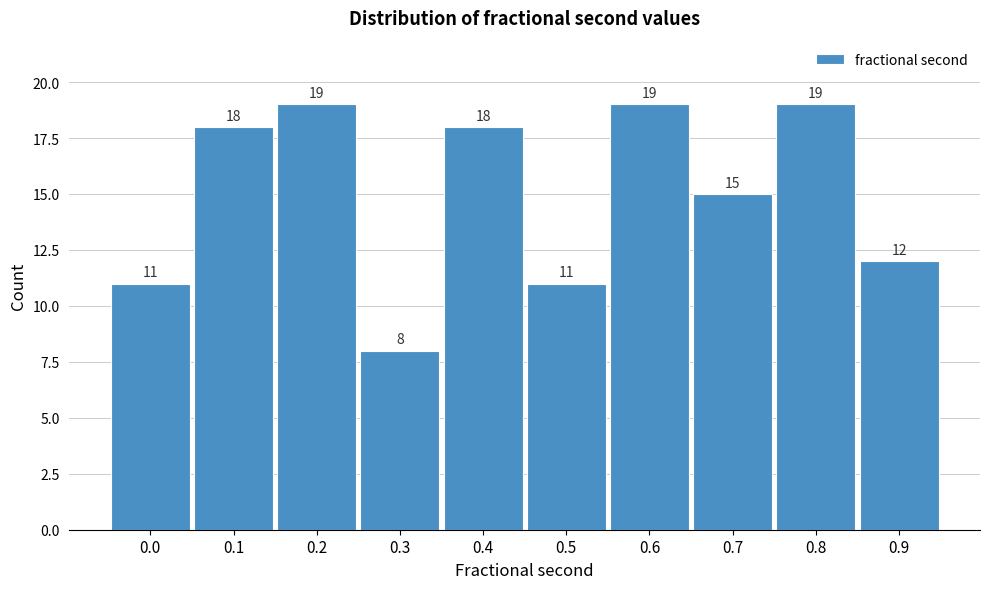

Reading left to right, list all the values displayed in this chart.

11	18	19	8	18	11	19	15	19	12